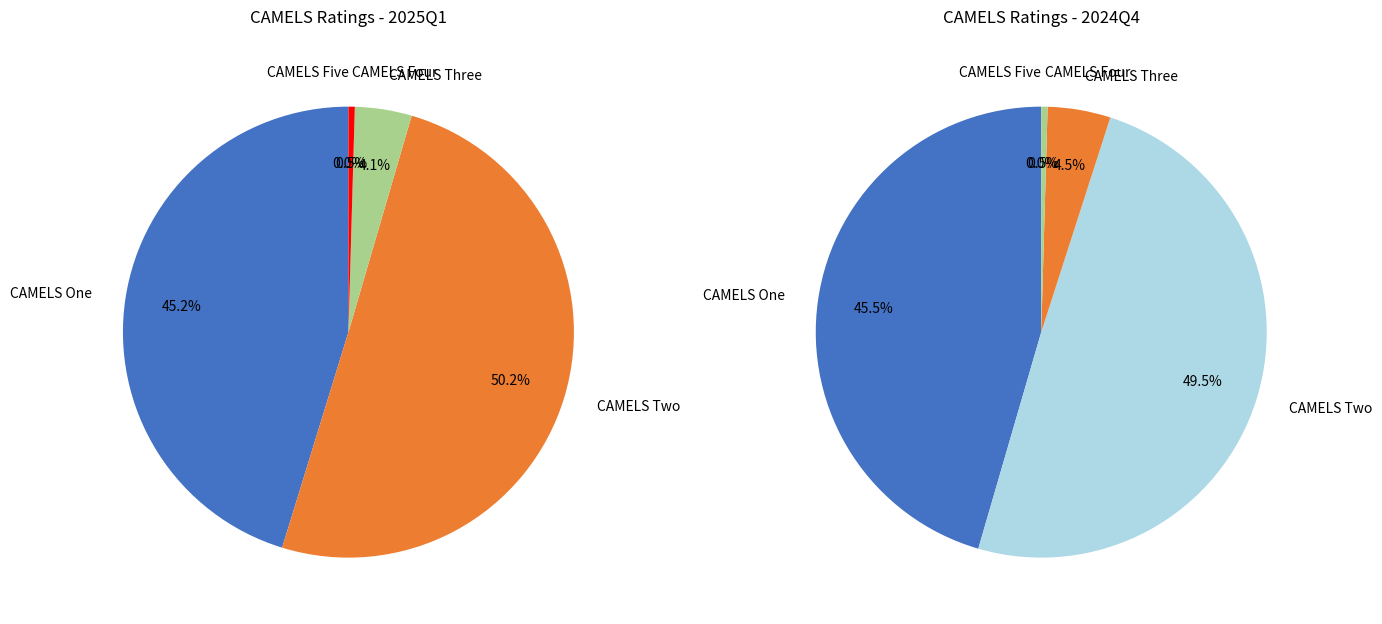

Which has a higher value, CAMELS One or CAMELS Two?

CAMELS Two